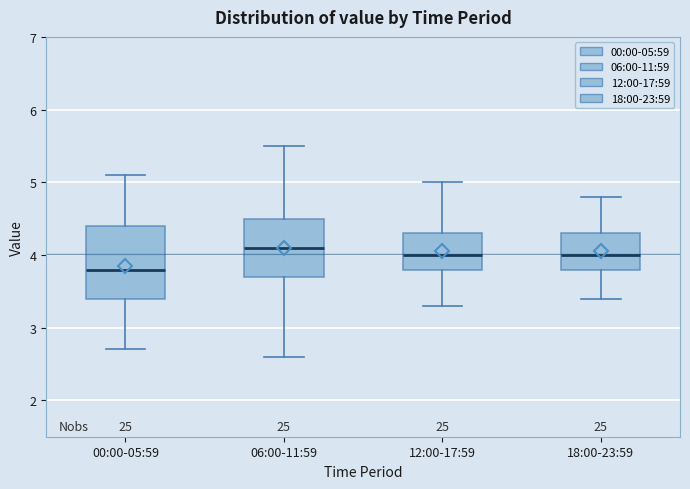

Reading left to right, transcribe this box plot: for each box, give where its median line is, the range the box spans, and where its two whiskers end, as read against the y-axis. The values are not printed on the chart, so give them approximately, as read against the axis.

00:00-05:59: median 3.8, box 3.4 to 4.4, whiskers 2.7 to 5.1
06:00-11:59: median 4.1, box 3.7 to 4.5, whiskers 2.6 to 5.5
12:00-17:59: median 4.0, box 3.8 to 4.3, whiskers 3.3 to 5.0
18:00-23:59: median 4.0, box 3.8 to 4.3, whiskers 3.4 to 4.8